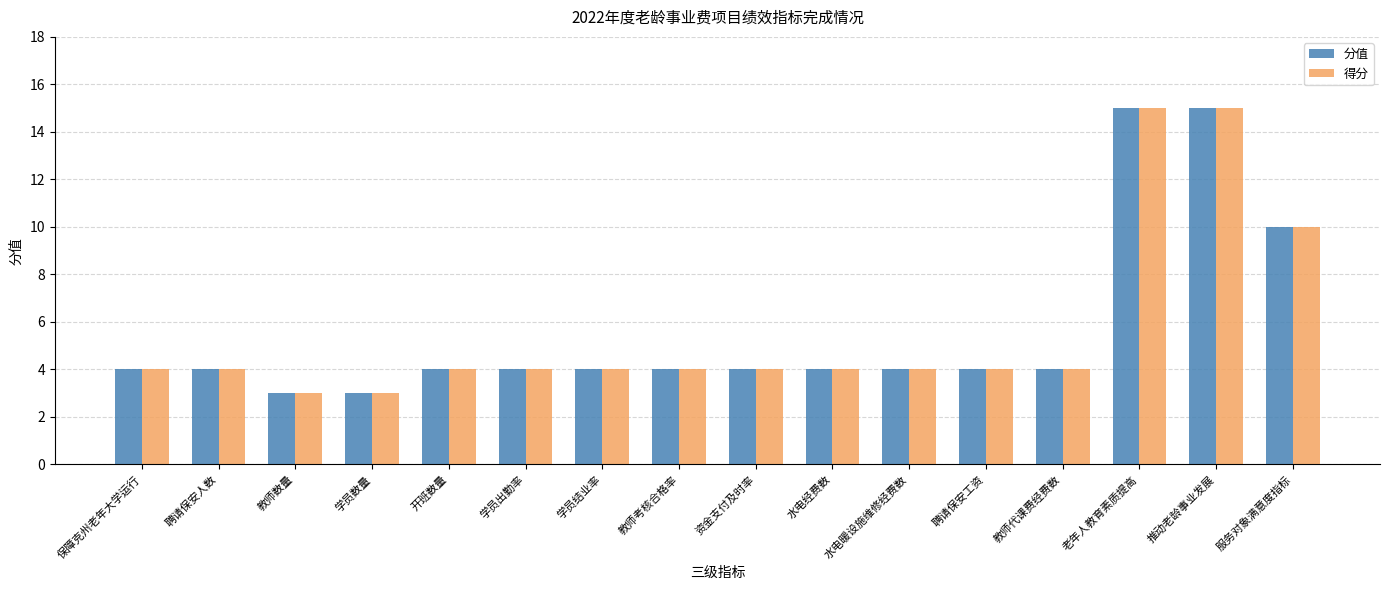

What is the highest value of the 得分 series?

15